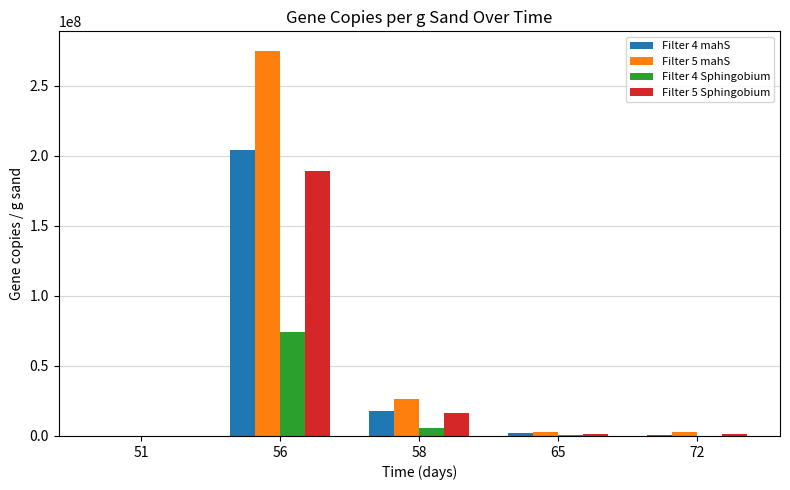

What is the sum of the Filter 4 Sphingobium values at 58 and 51?

5522520